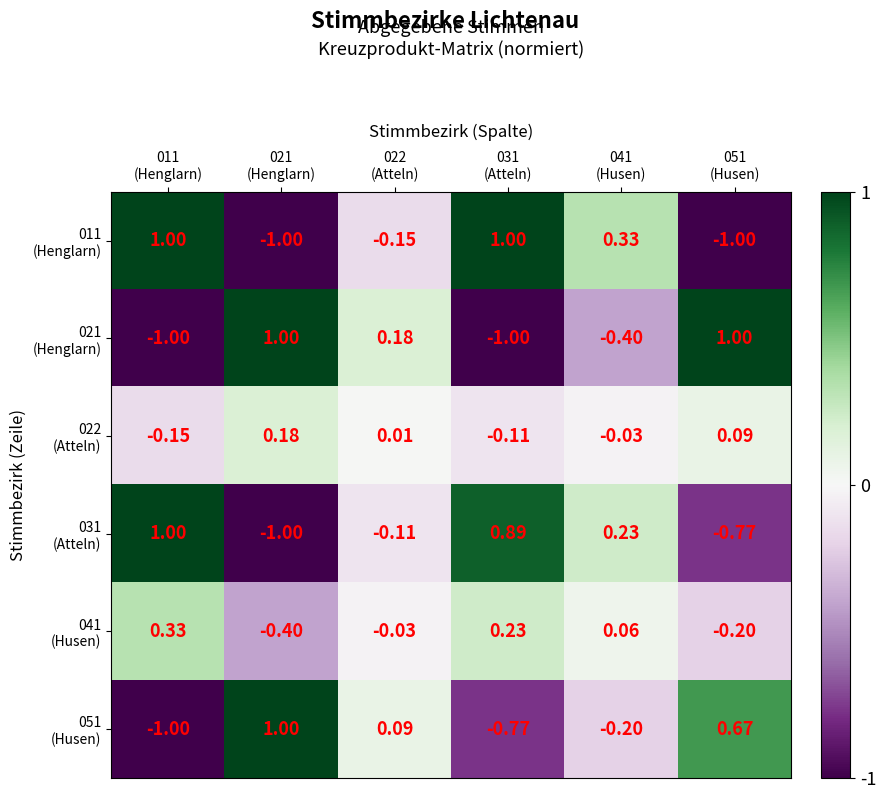

At which category is the sum across all series the highest?

031
(Atteln)